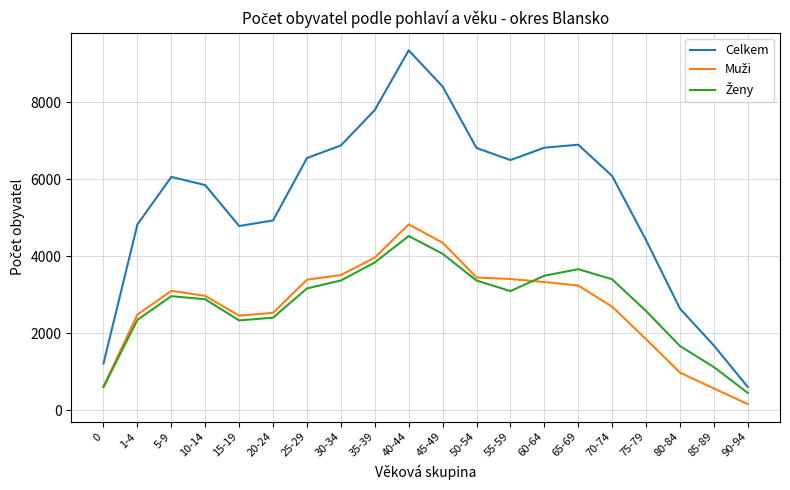

At which category does the chart reach its minimum across all series?

90-94